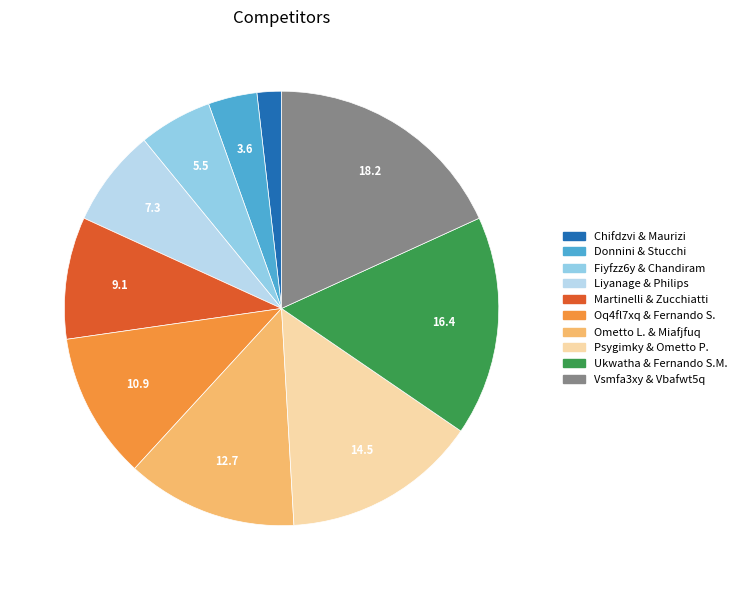

Is there a majority slice in this chart?

No